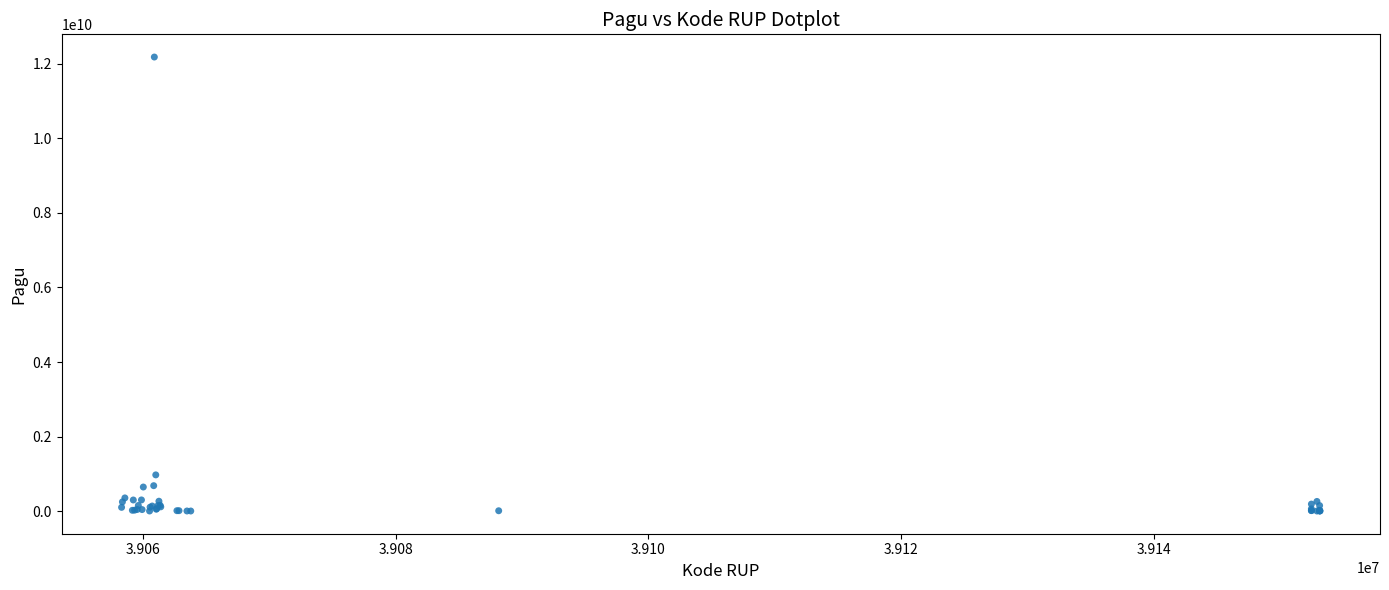

What Y value in the scatter plot is closest to 6092566000?

971640000